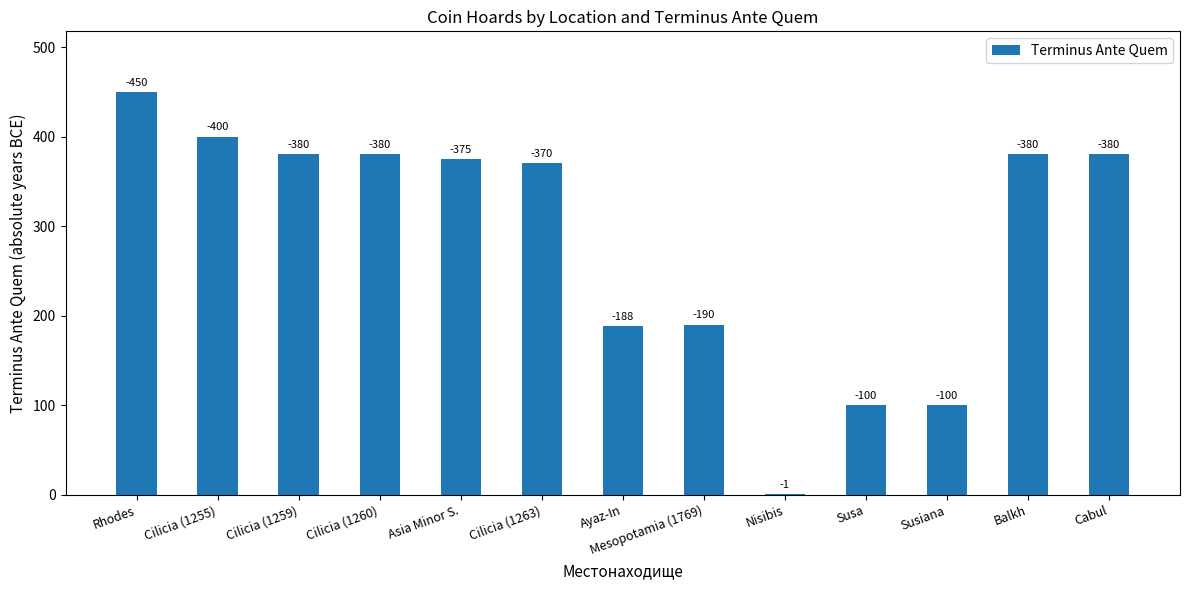

Which has a higher value, Susa or Asia Minor S.?

Asia Minor S.